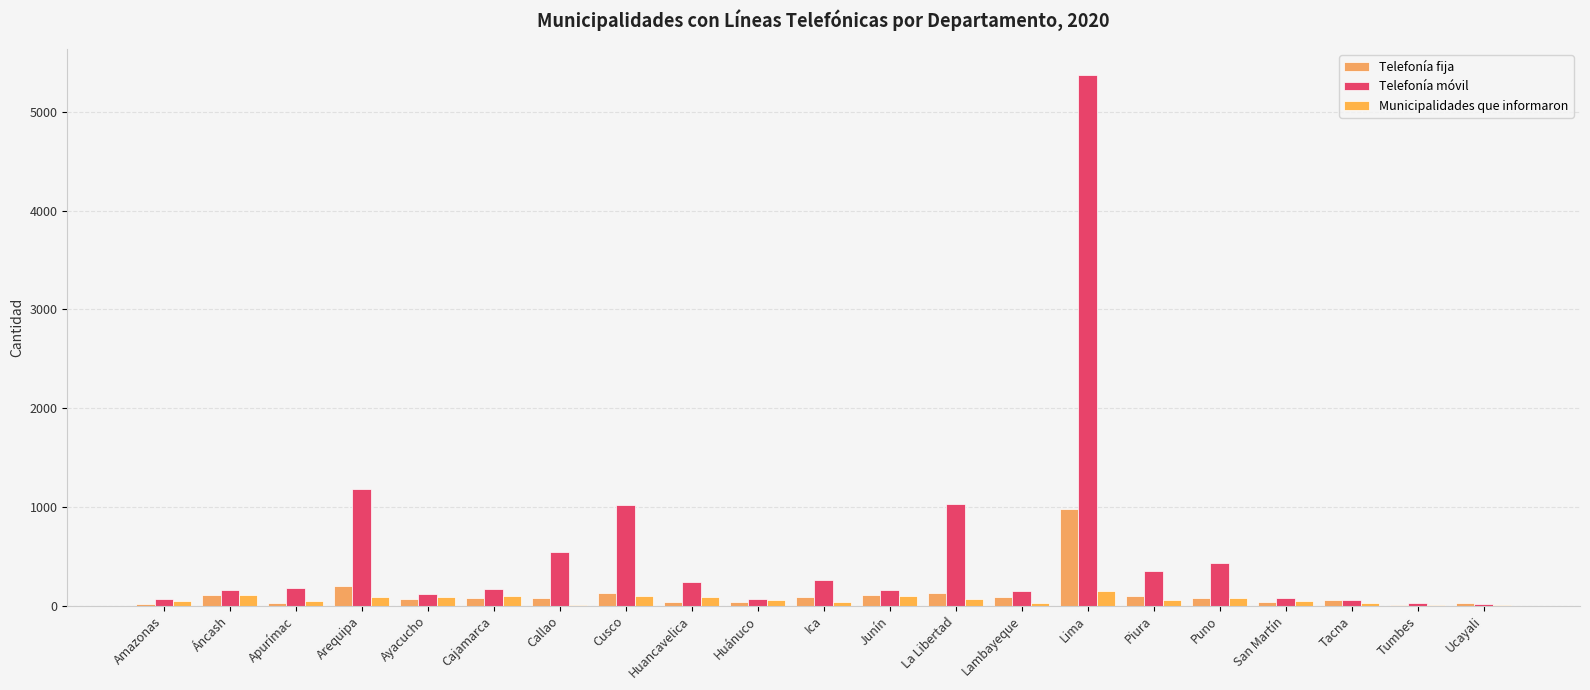

Which series changed the most between Cajamarca and San Martín?

Telefonía móvil